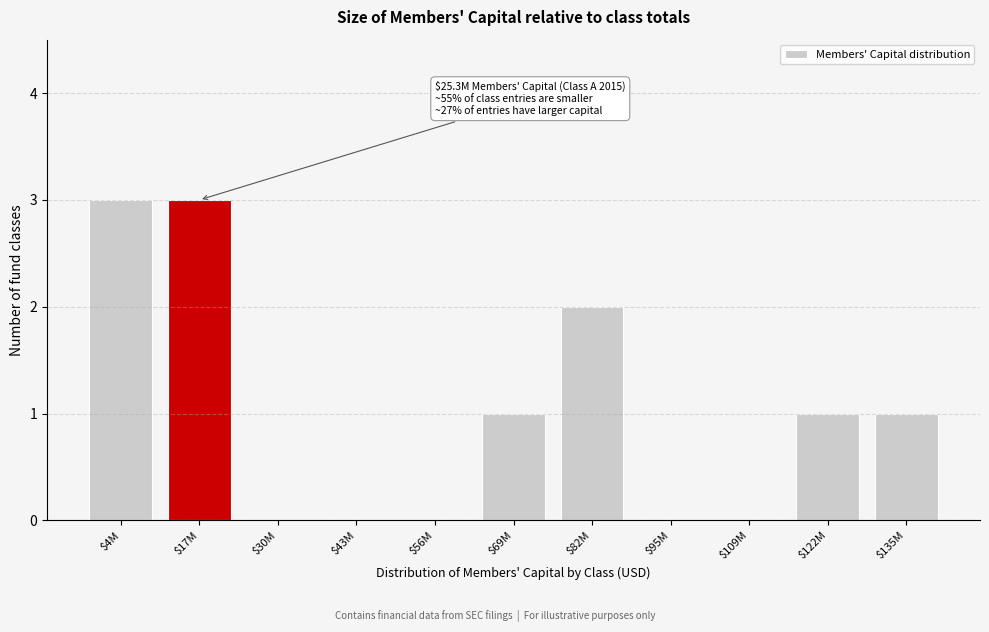

What is the greatest value displayed?

3